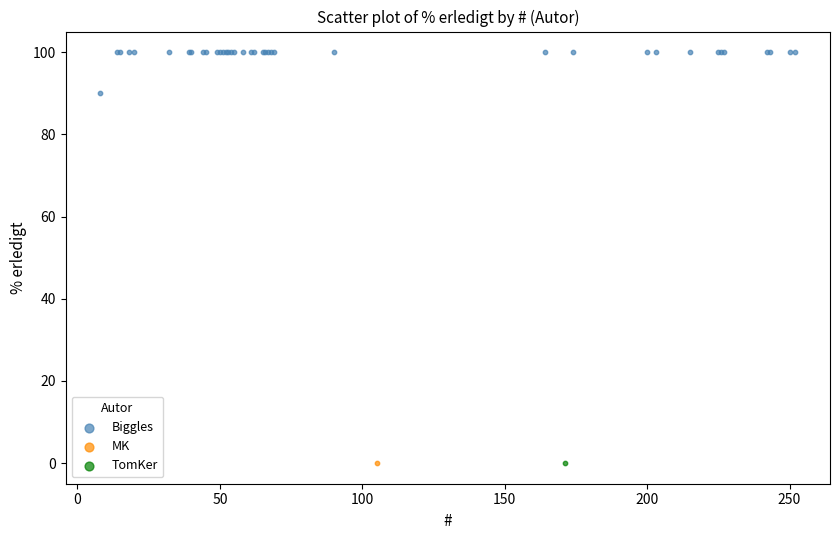

What are all the series names shown in the legend?

Biggles, MK, TomKer